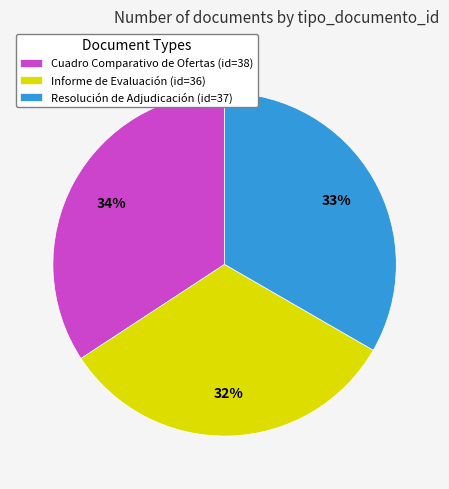

To the nearest percent, what is the difference between the largest and smallest slice percentages?

2%